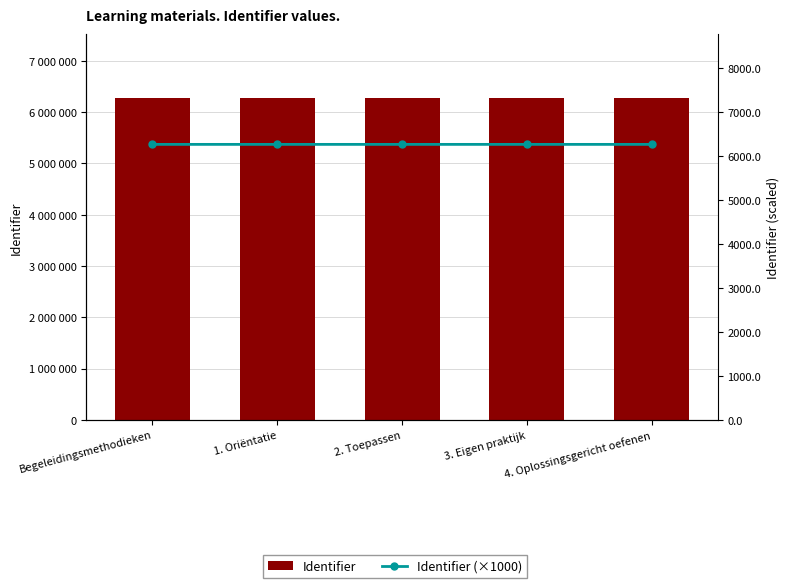

Which series has the largest total across all categories?

Identifier